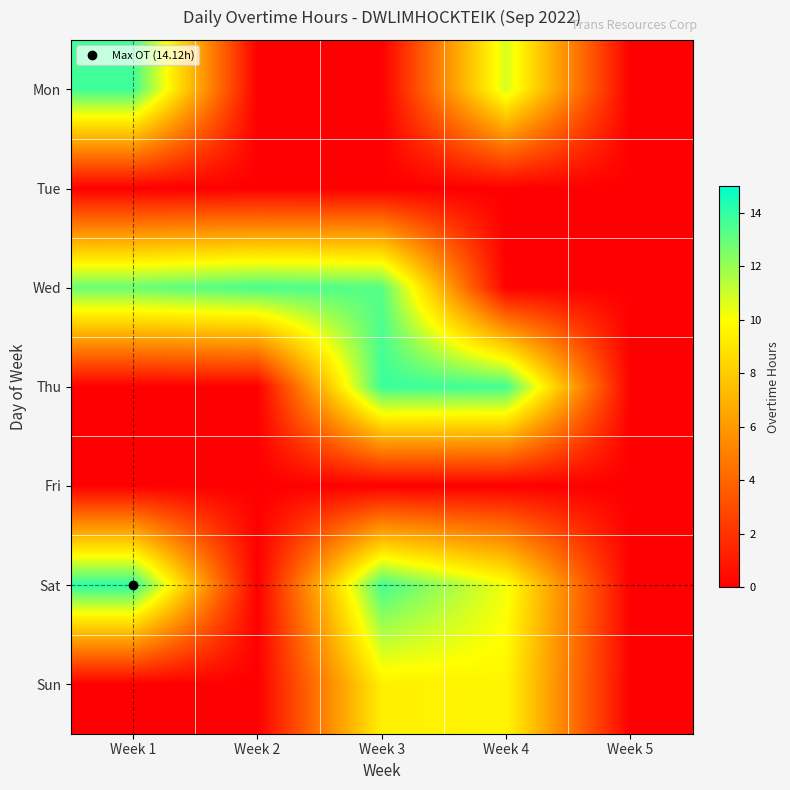

What is the difference between the highest and lowest values at Week 4?

13.7